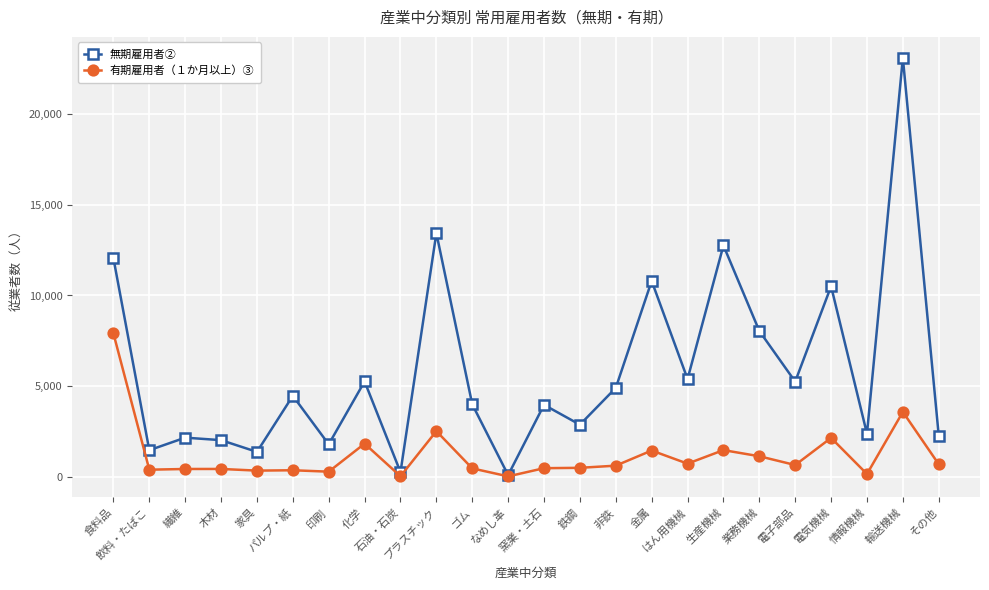

What is the label of the 9th point from the left?

石油・石炭